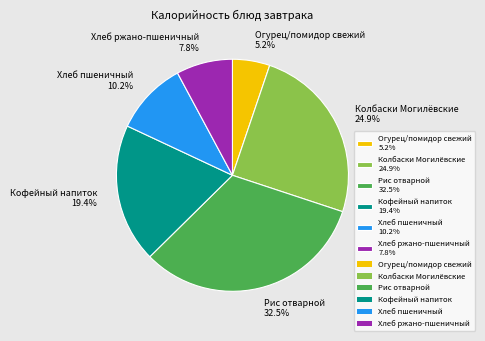

Between Кофейный напиток 19.4% and Огурец/помидор свежий 5.2%, which is larger?

Кофейный напиток 19.4%